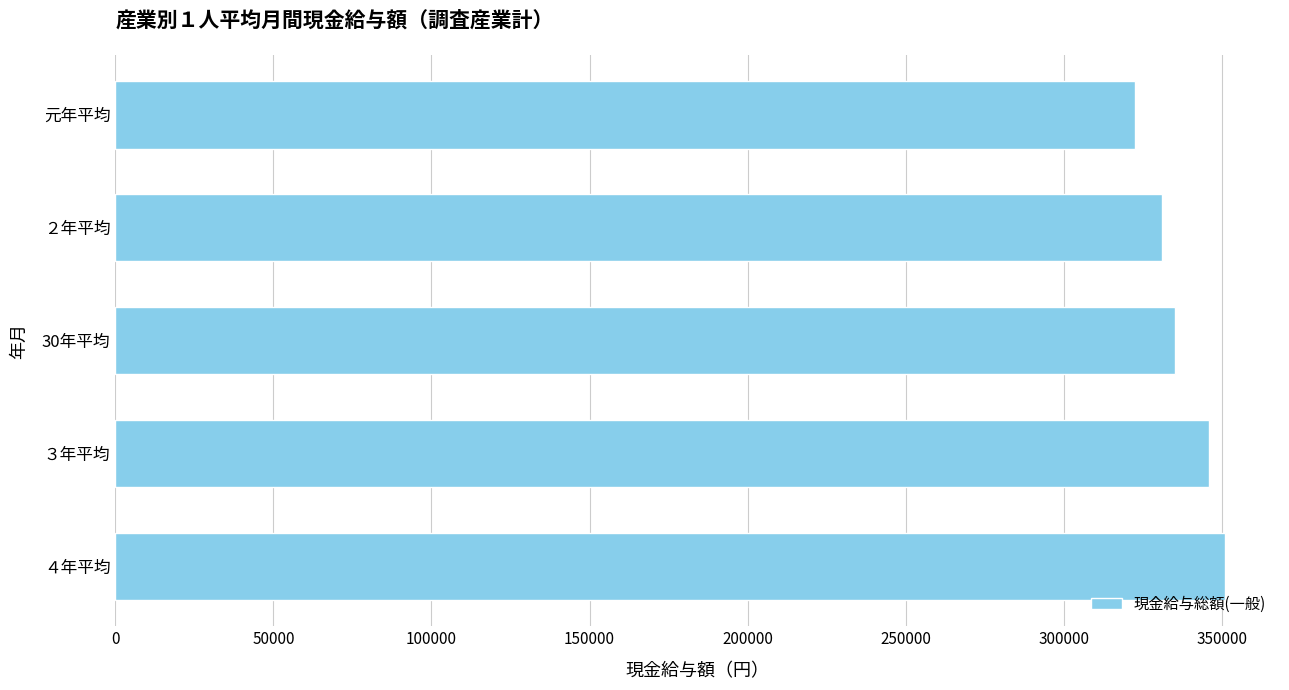

How many bars are there in total?

5